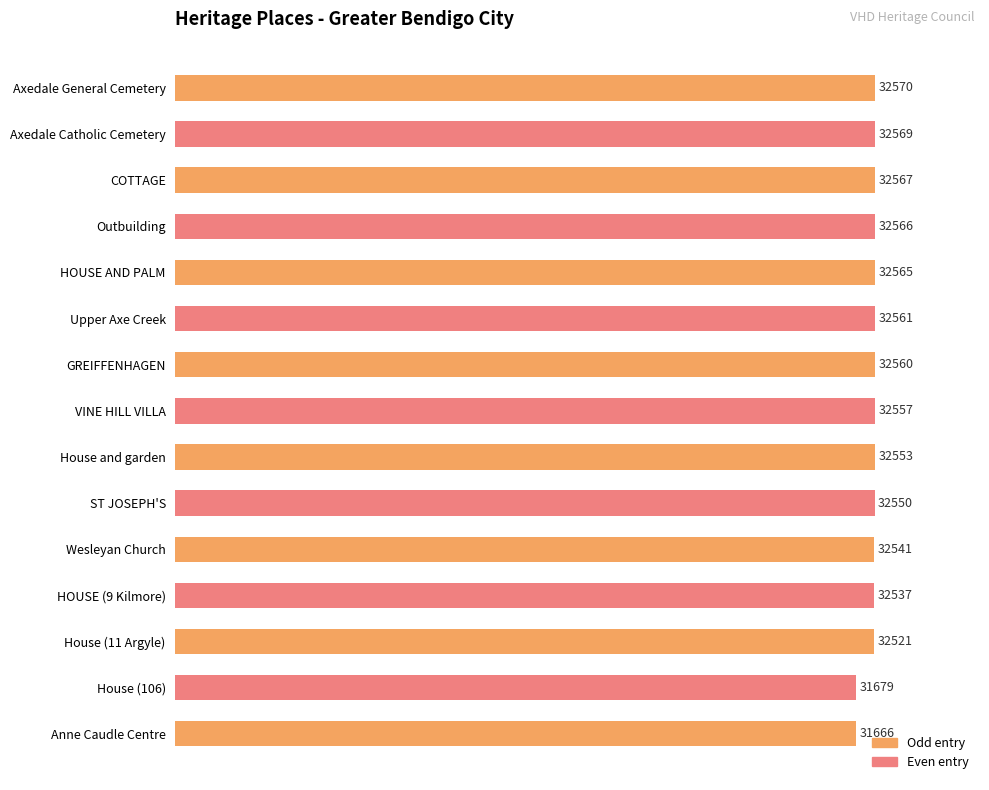

How many bars are there in total?

15